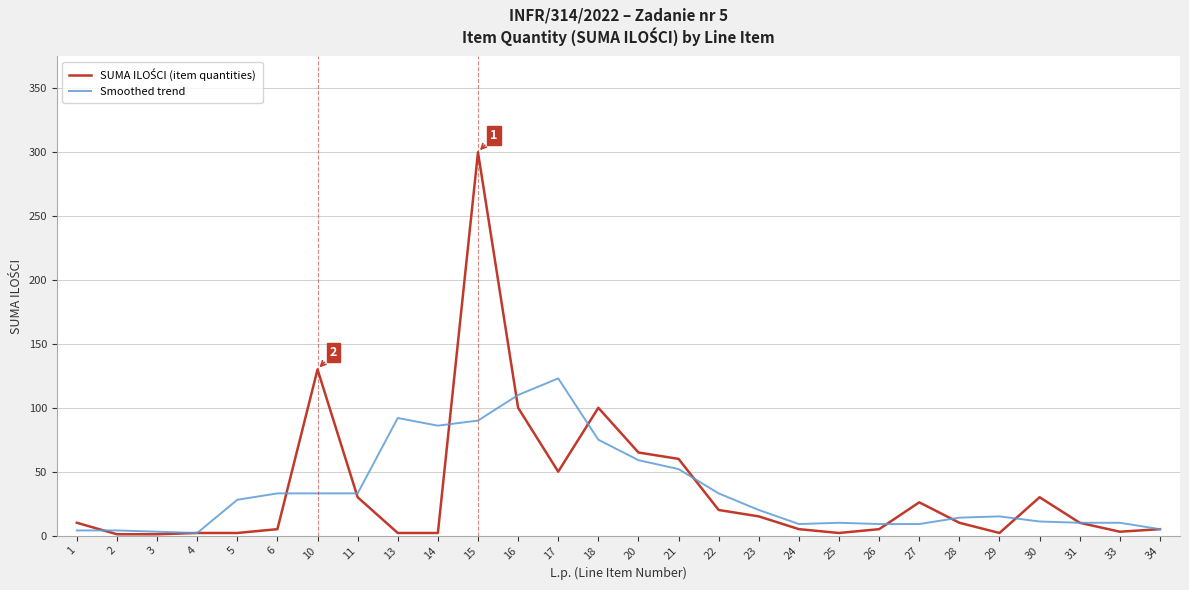

What is the maximum value shown in the chart?

300